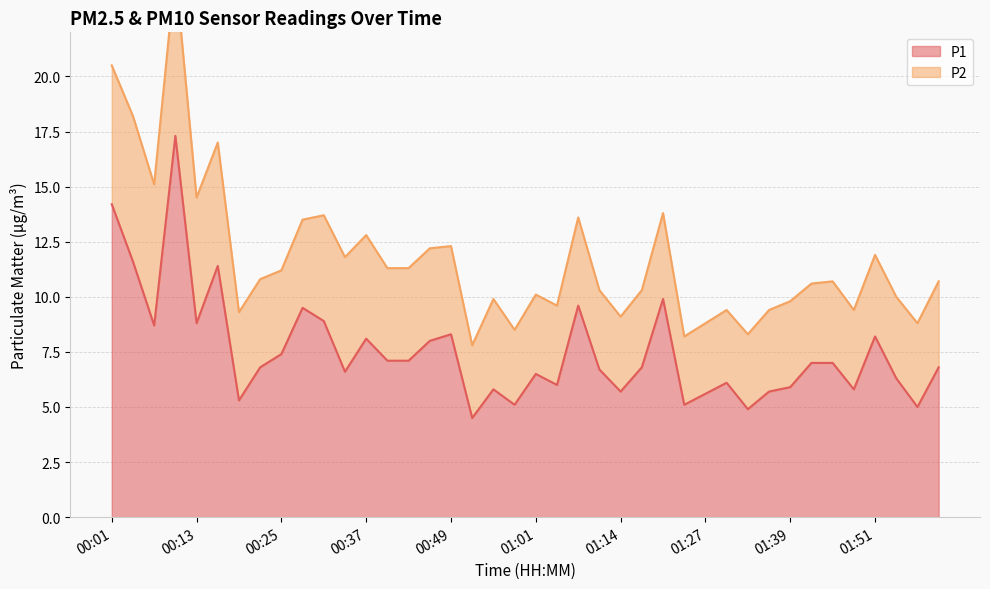

The chart shows a value of 3.9 at 01:48. True or false?

False